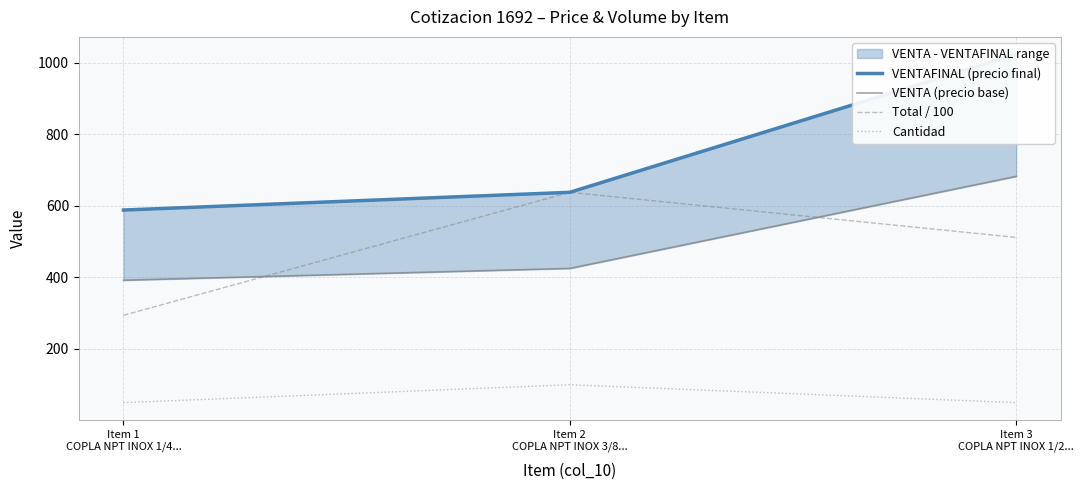

What is the average value of the VENTA (precio base) series?

499.7